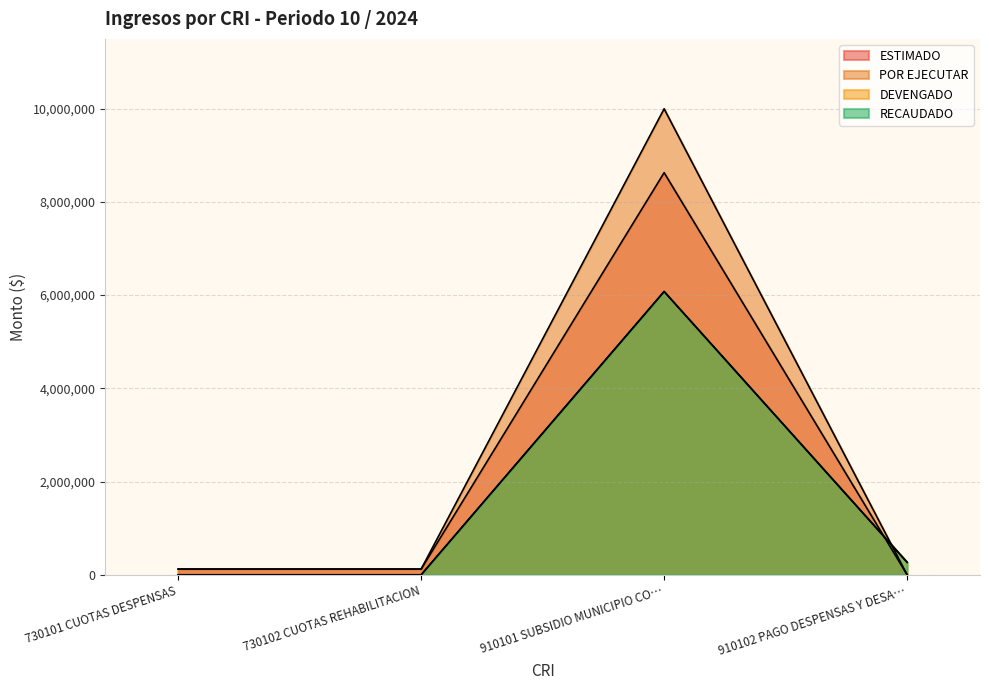

What is the label of the 4th point from the right?

730101 CUOTAS DESPENSAS